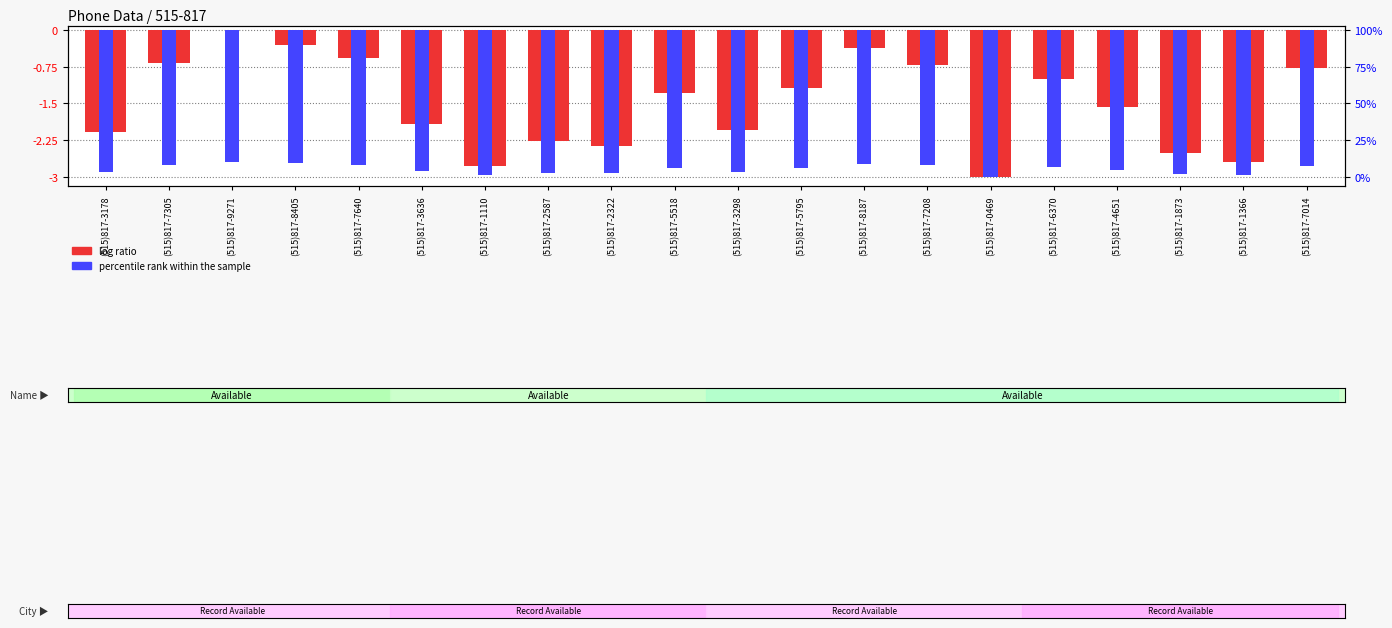

How many data points does each series have?

20